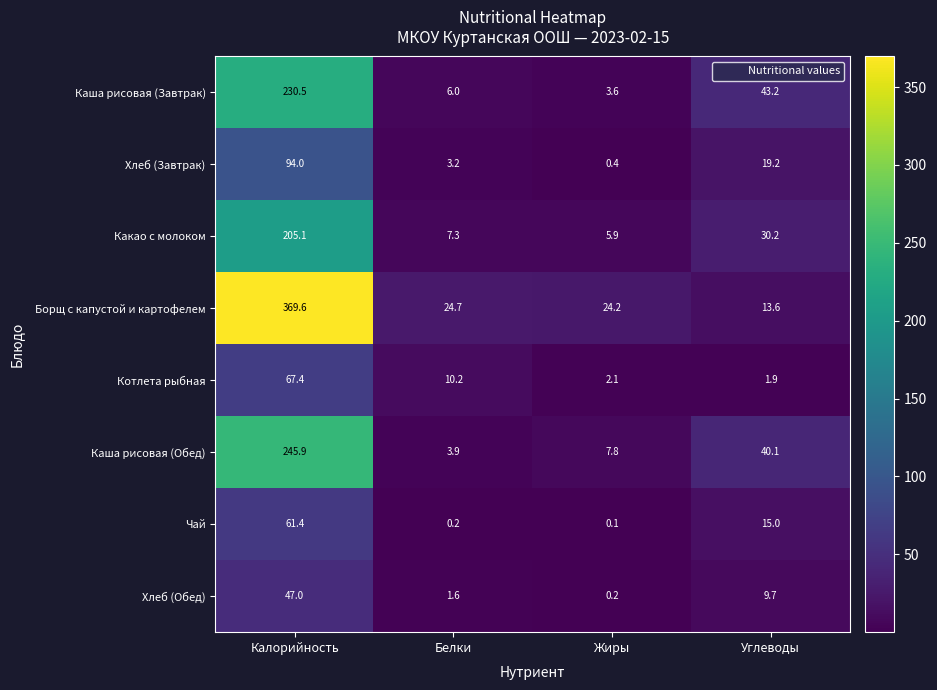

Which label corresponds to the largest value in the chart?

Калорийность